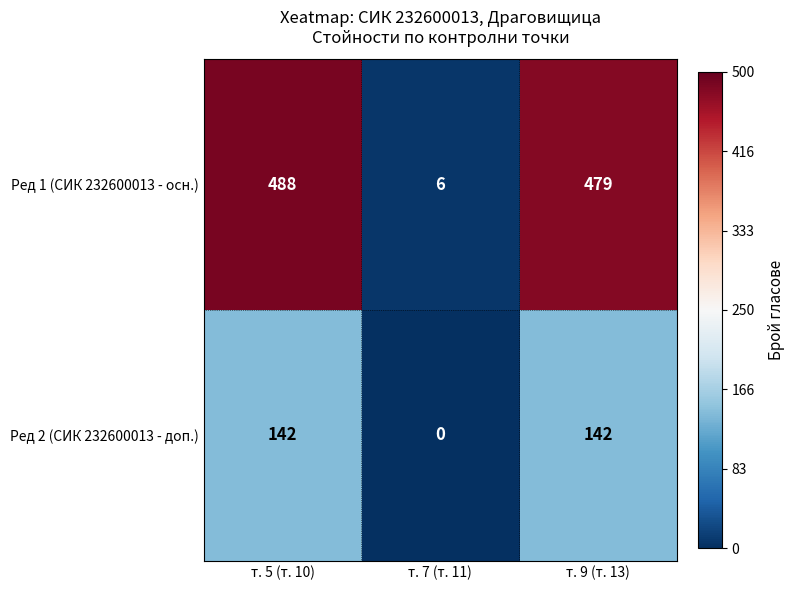

How many categories are shown in the chart?

3